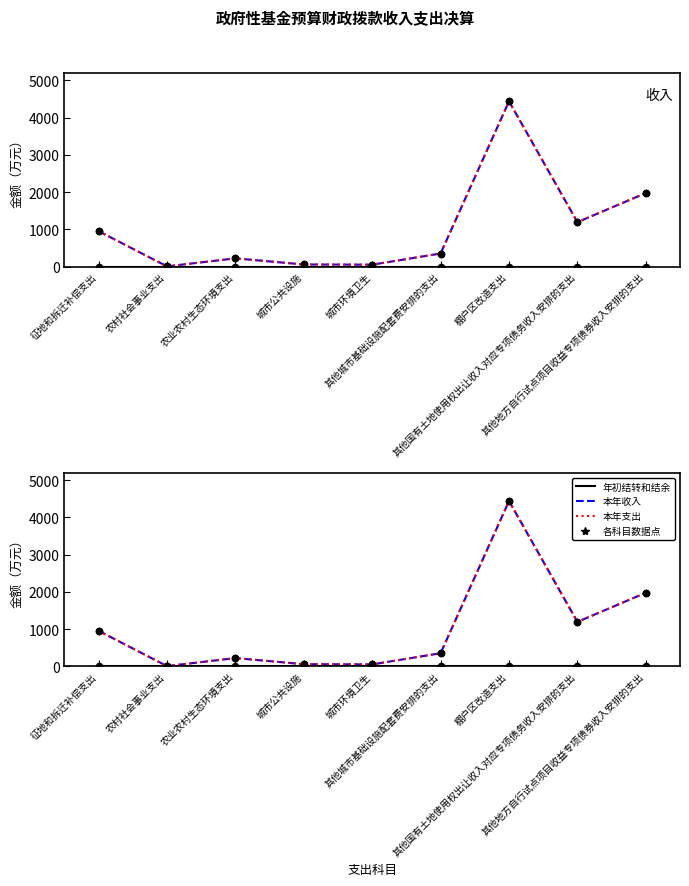

Is the value of 本年支出 at 城市环境卫生 greater than the value of 本年收入 at 棚户区改造支出?

No